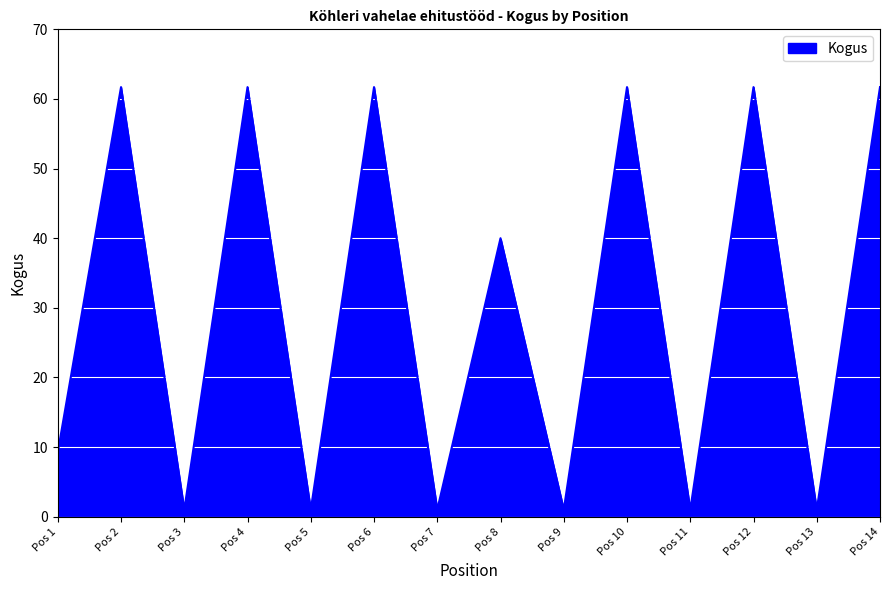

What is the ratio of the value at Pos 8 to the value at Pos 14?

0.6